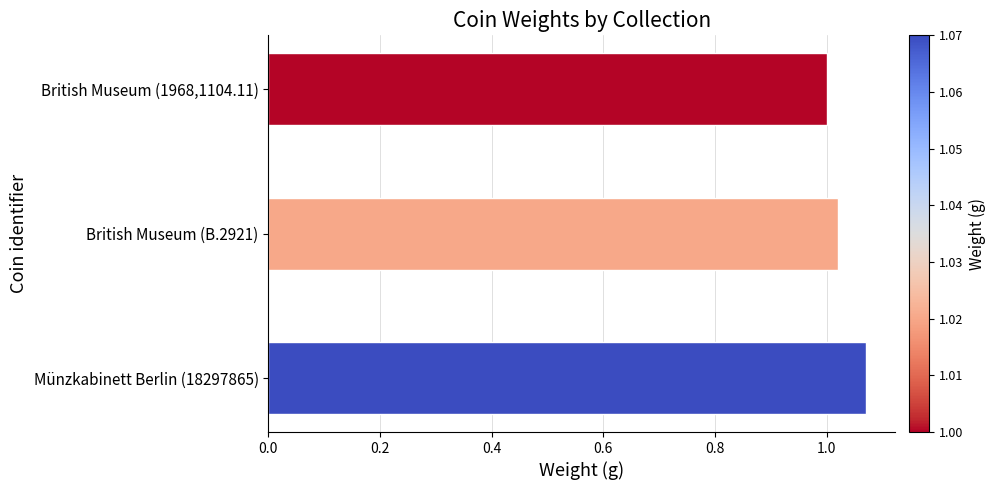

Which label corresponds to the largest value in the chart?

Münzkabinett Berlin (18297865)